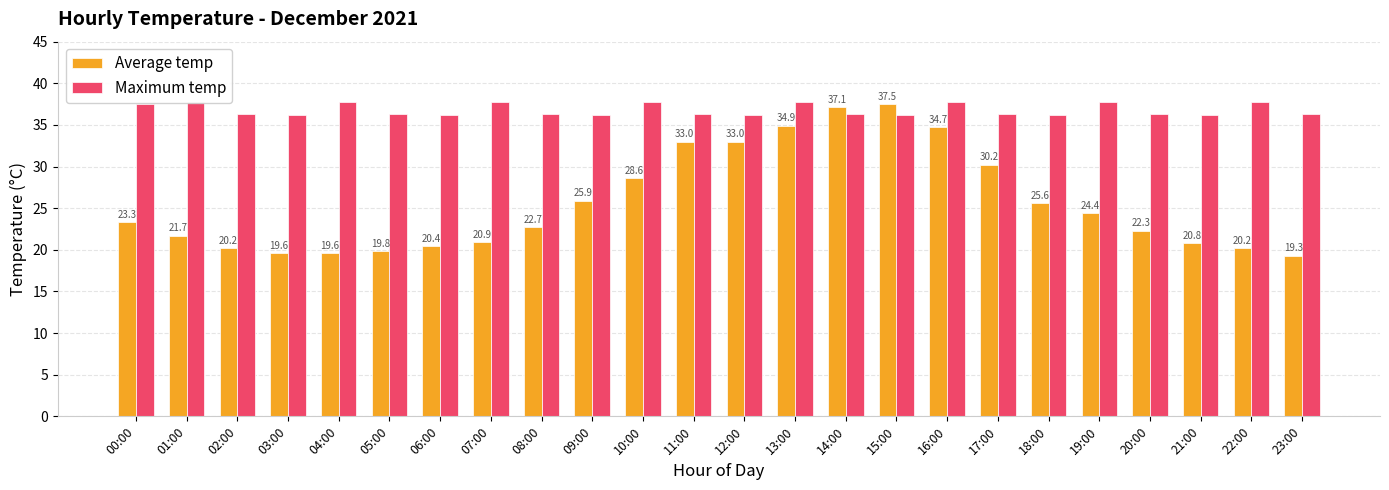

Where is Average temp nearest to the value 28?

10:00